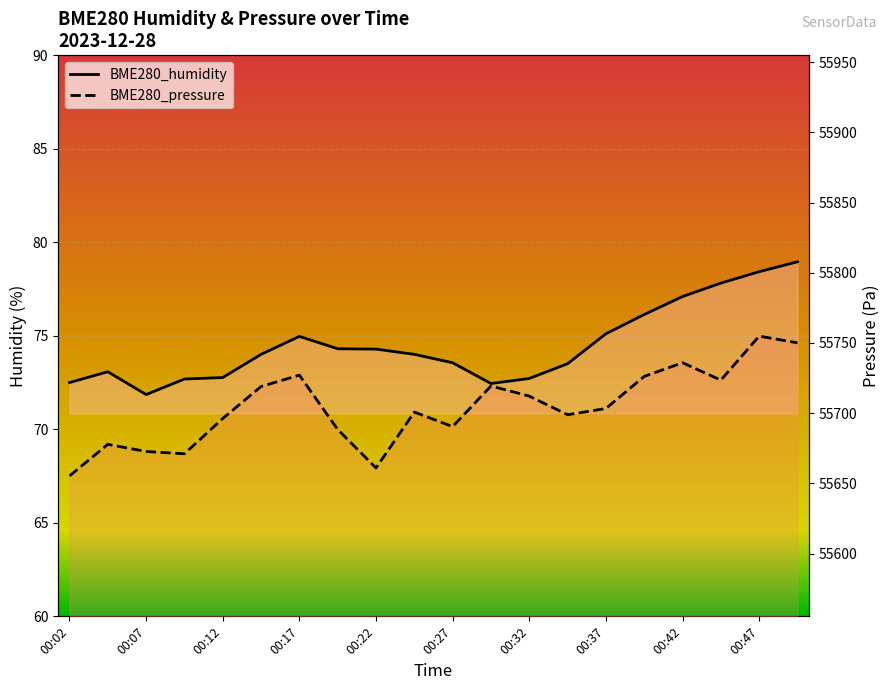

Where is the first local maximum for BME280_pressure?

00:04